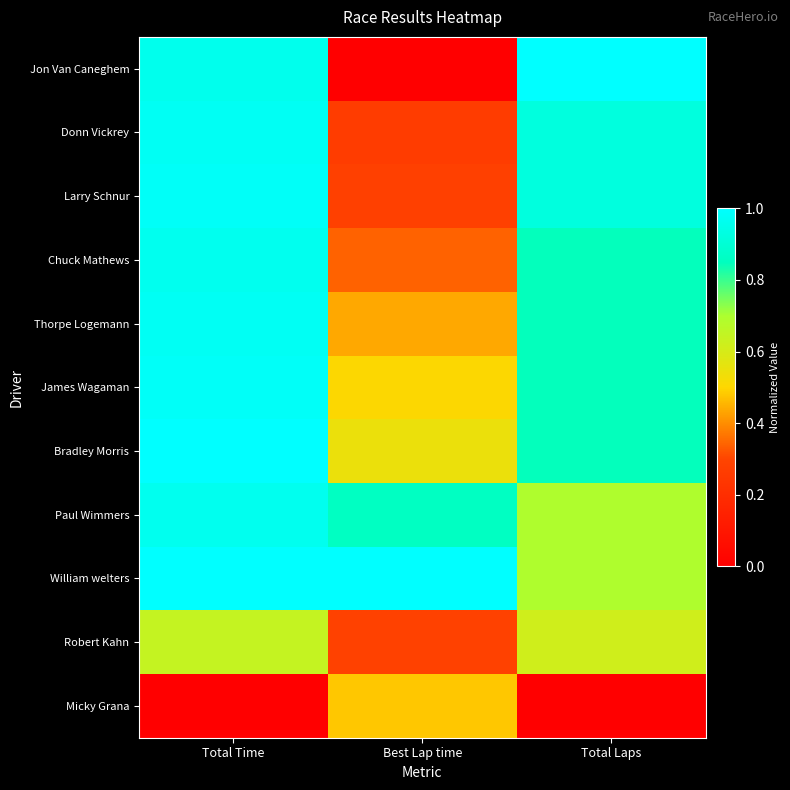

Which series has the widest spread of values?

Jon Van Caneghem